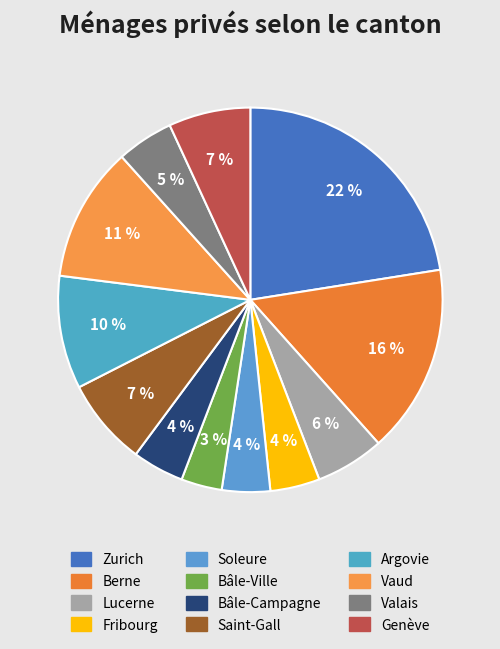

Count the number of slices in the pie.

12